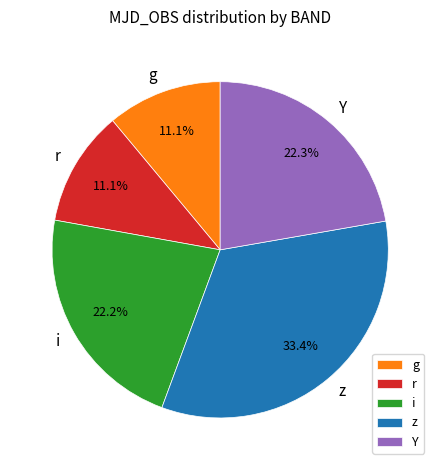

What is the largest slice in the pie chart?

z